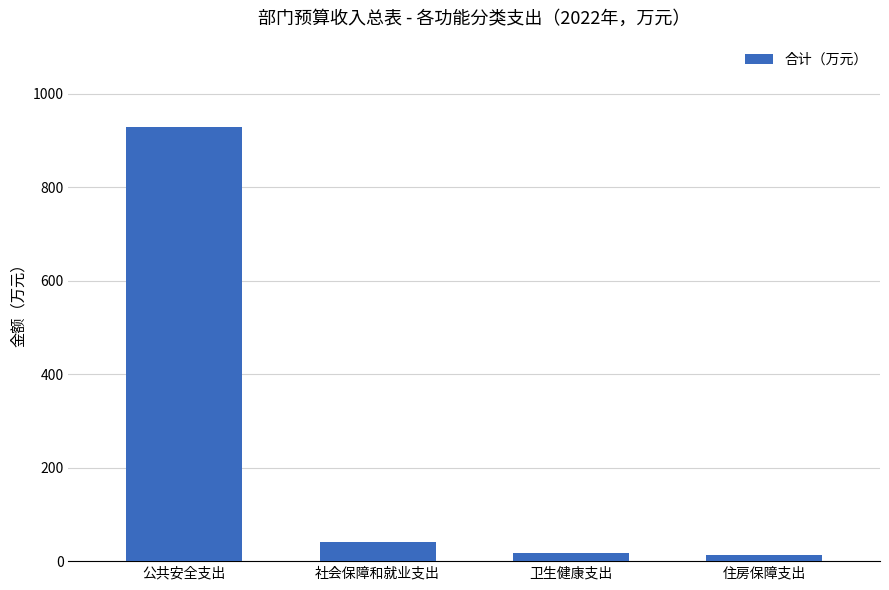

True or false: the data shows 40.8 at 社会保障和就业支出.

True